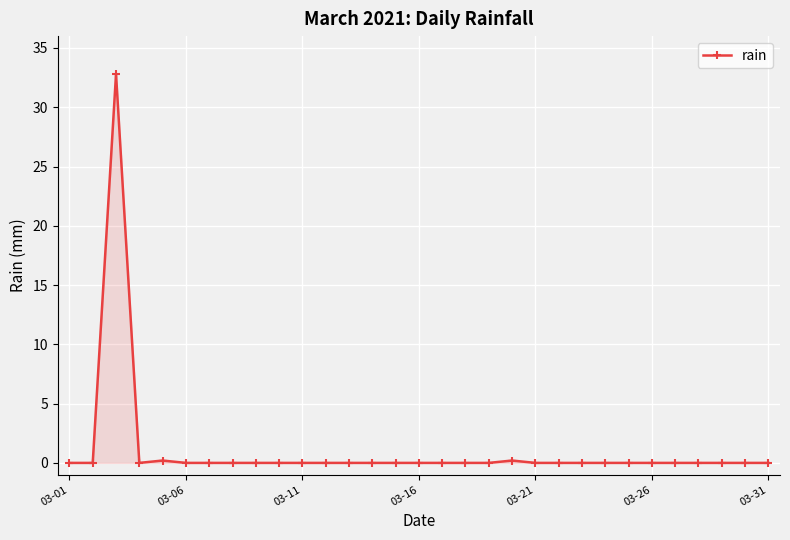

What is the greatest value displayed?

32.8